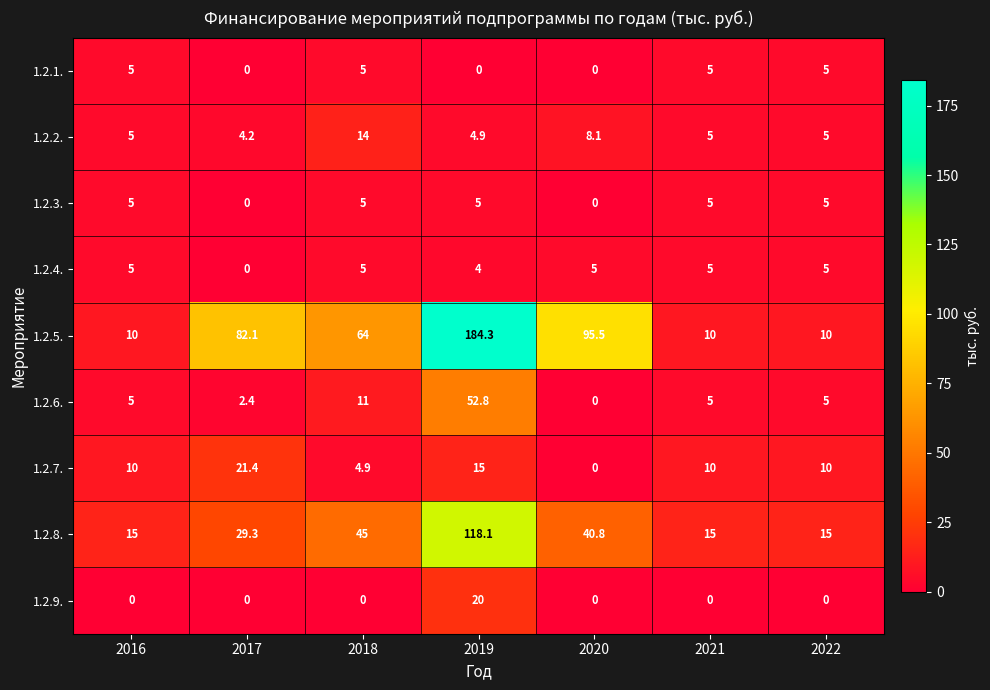

Which series has the largest total across all categories?

1.2.5.